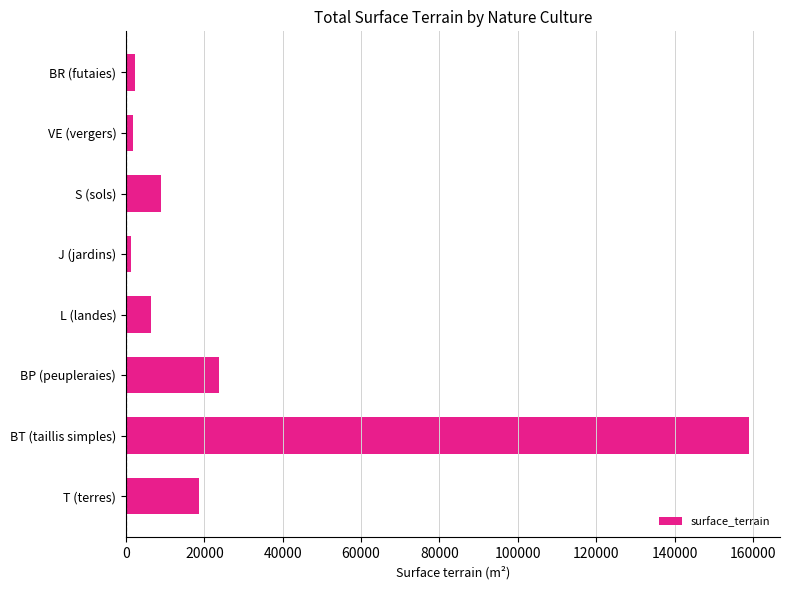

What is the maximum value shown in the chart?

158970